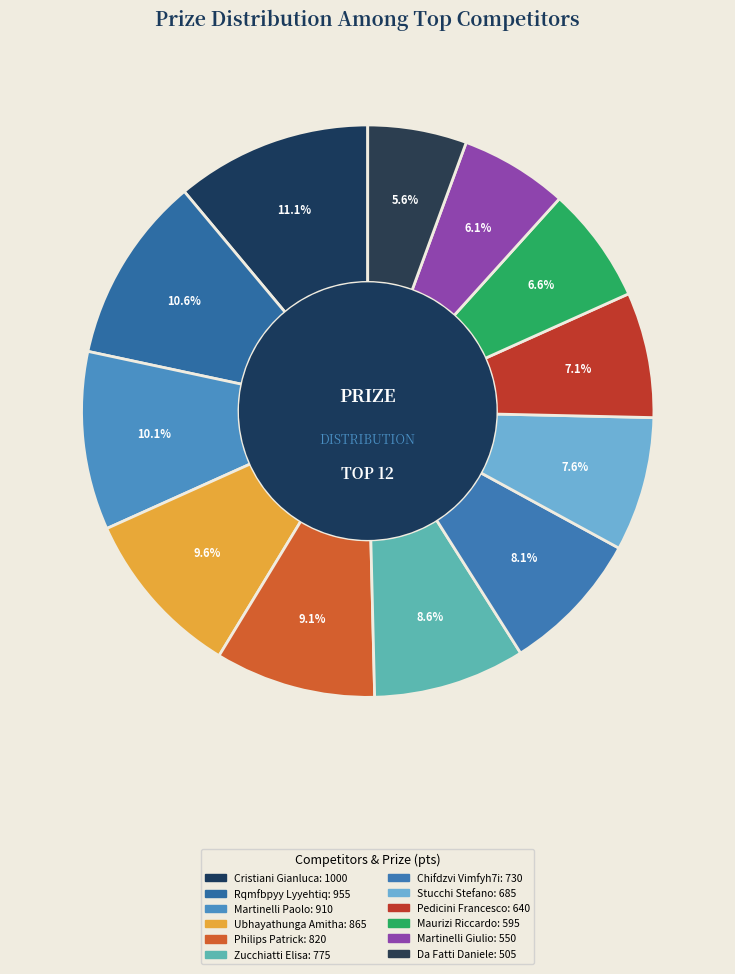

Count the number of slices in the pie.

12